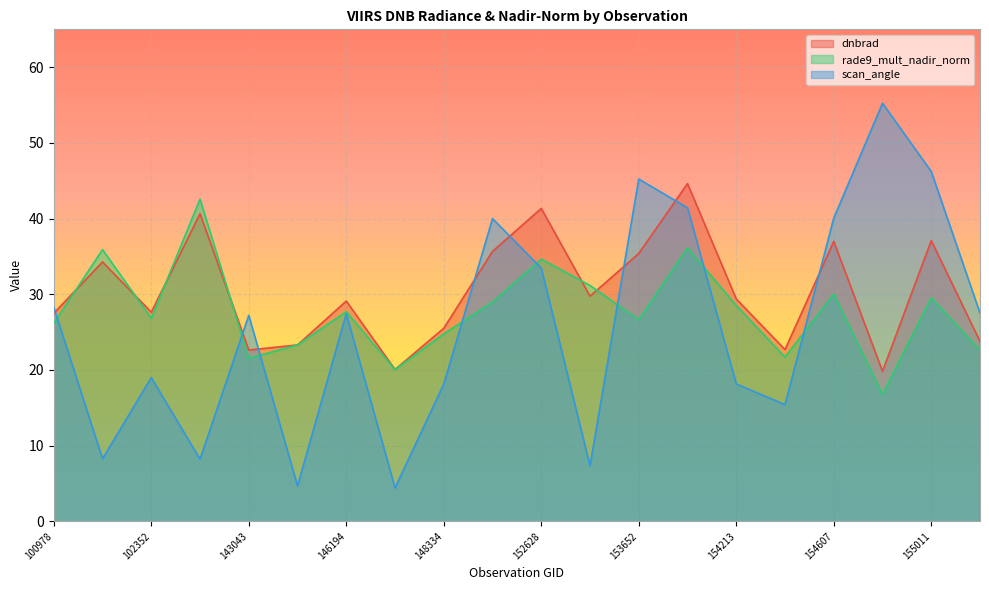

Which series changed the most between 146194 and 154406?

scan_angle